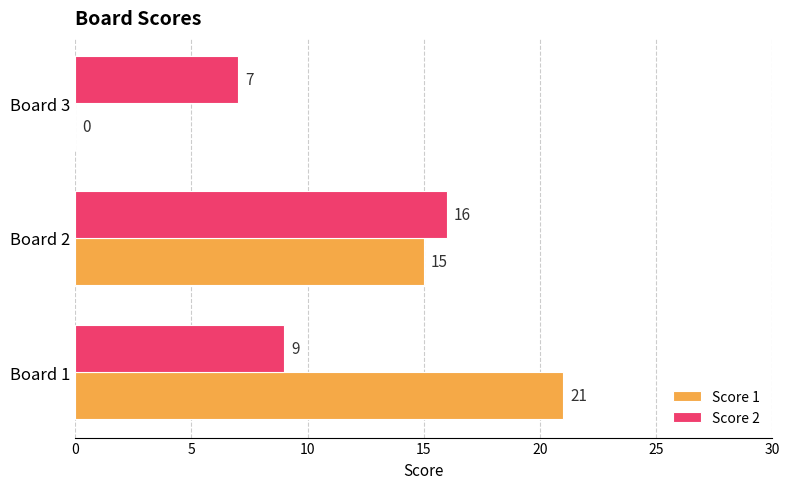

True or false: Score 1 has a value of 13 at Board 3.

False